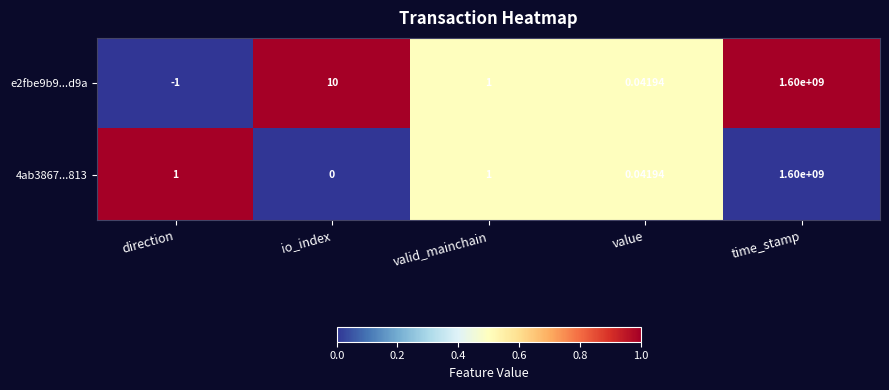

At which category is the sum across all series the highest?

time_stamp